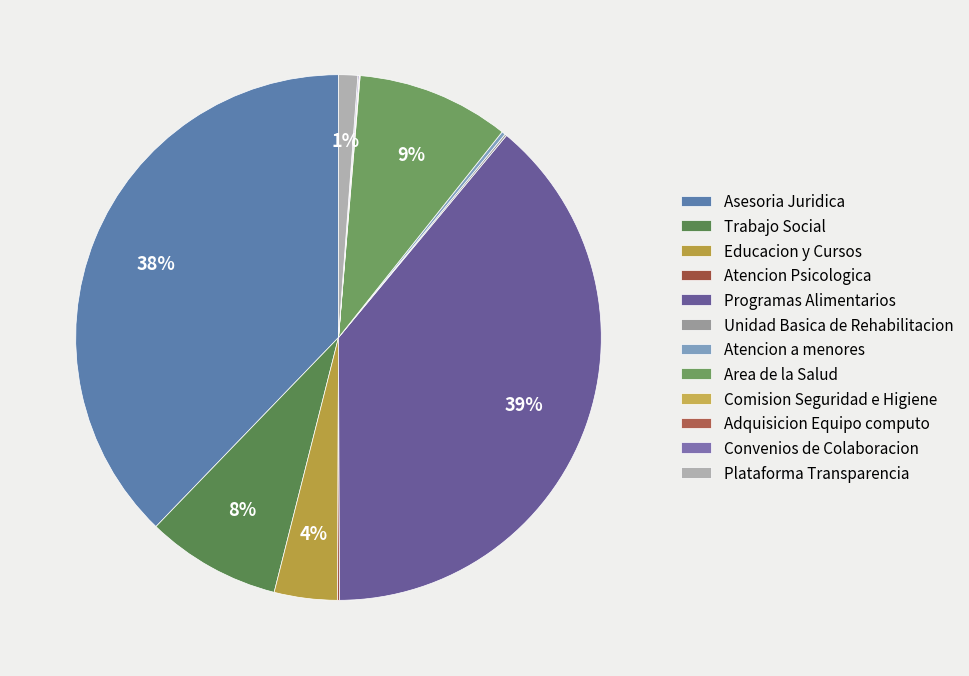

Rank the categories by value from lowest to highest.

Adquisicion Equipo computo, Comision Seguridad e Higiene, Convenios de Colaboracion, Atencion Psicologica, Unidad Basica de Rehabilitacion, Atencion a menores, Plataforma Transparencia, Educacion y Cursos, Trabajo Social, Area de la Salud, Asesoria Juridica, Programas Alimentarios